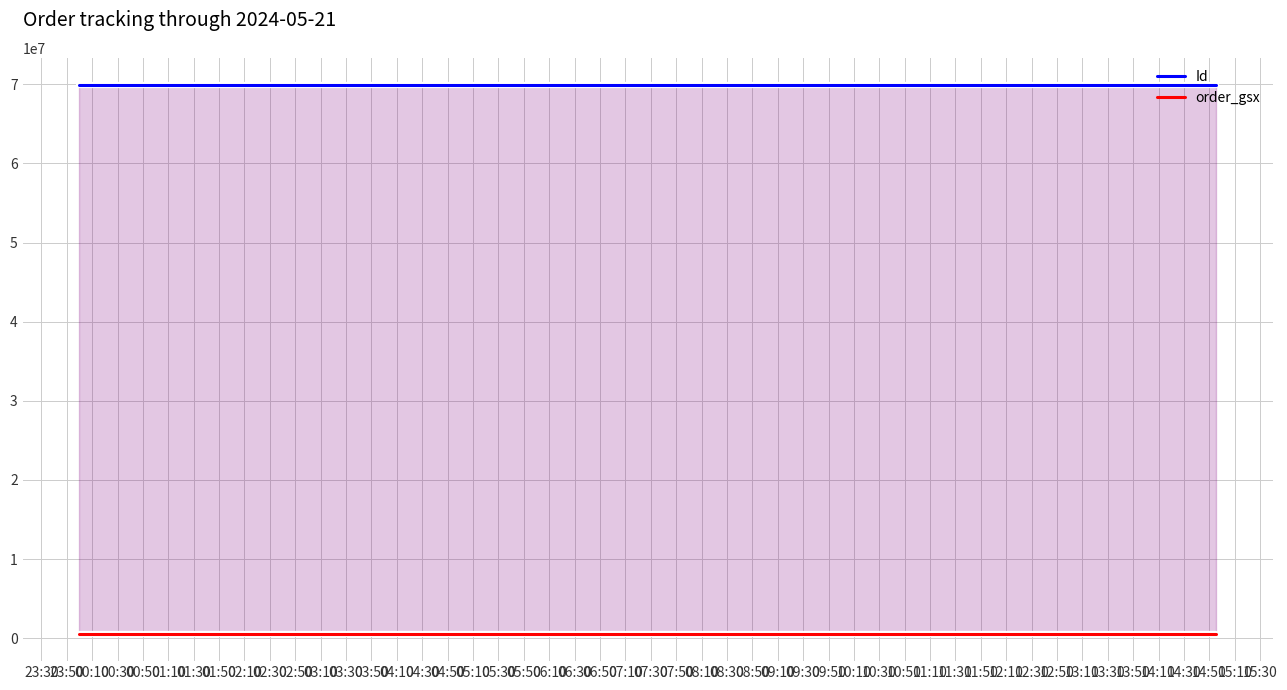

What is the value of the order_gsx point at the 2nd from the left?

571273